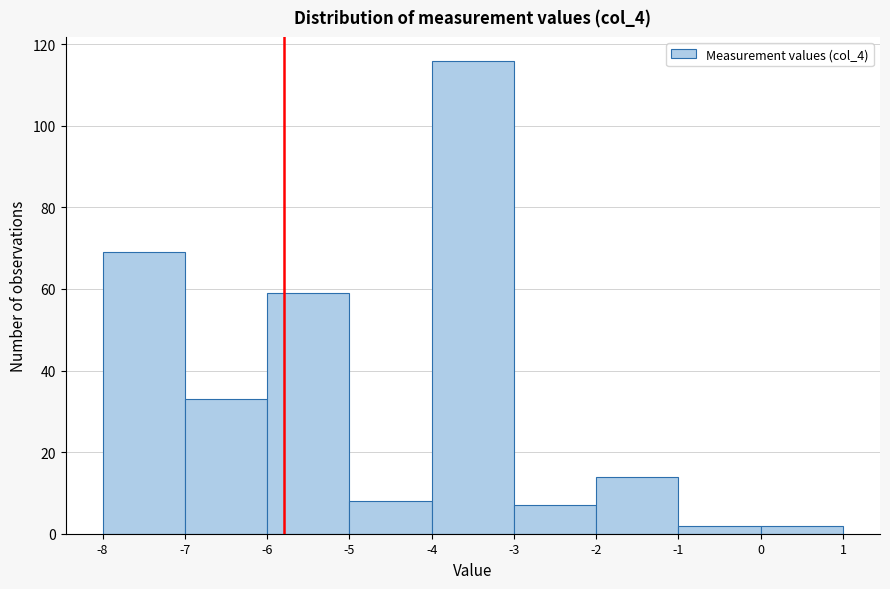

Reading left to right, list every bar in this chart as the range it spans on the x-axis followed by its height. The values are not printed on the chart, so give them approximately, as read against the axis.

-8 to -7: 70
-7 to -6: 34
-6 to -5: 60
-5 to -4: 8
-4 to -3: 116
-3 to -2: 8
-2 to -1: 14
-1 to 0: 2
0 to 1: 2